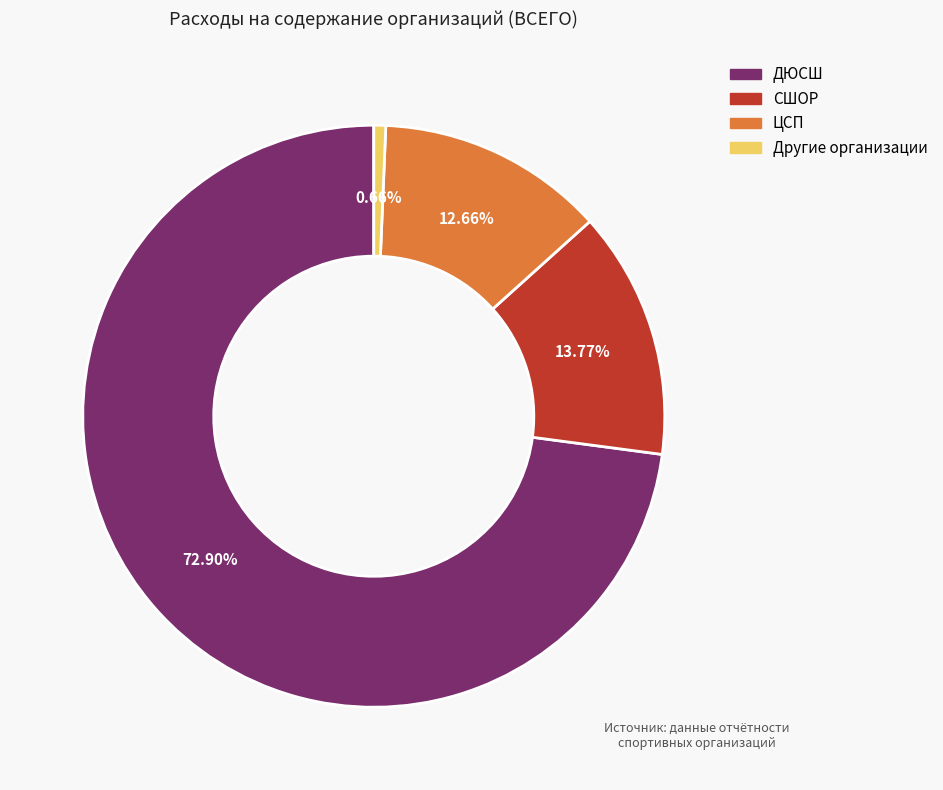

How many slices are in this pie chart?

4